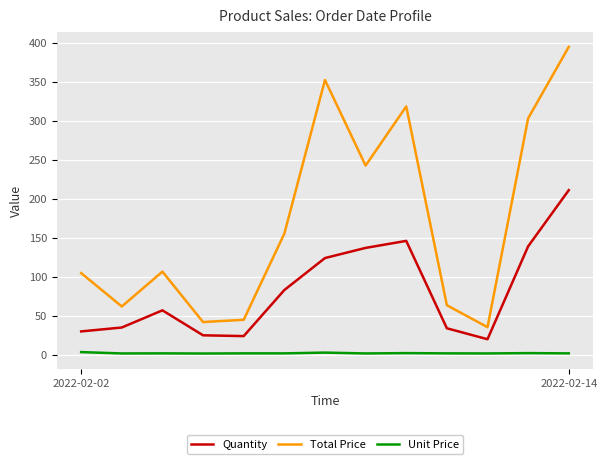

What is the smallest value displayed?

1.7